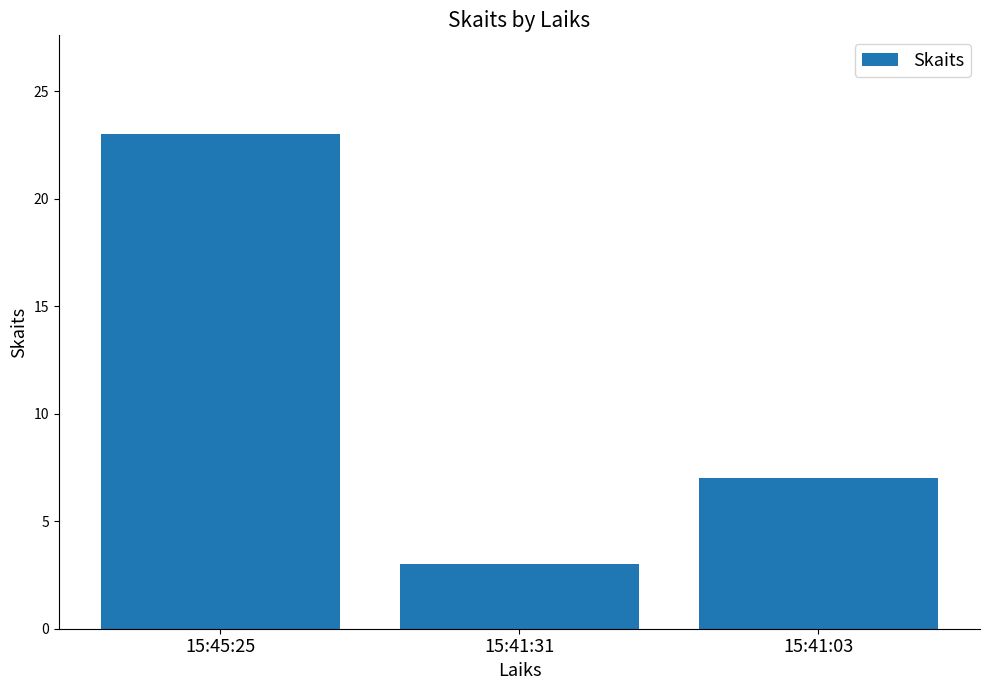

How many data points are less than 7?

1